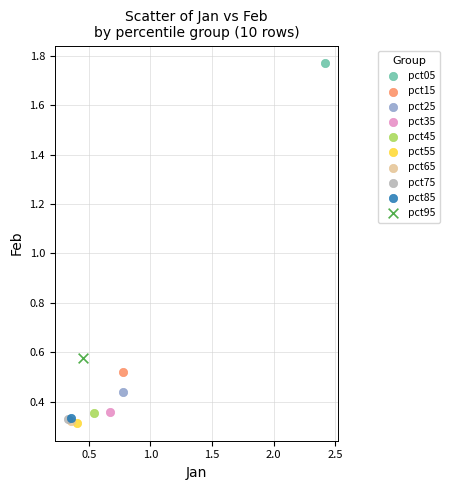

What are all the series names shown in the legend?

pct05, pct15, pct25, pct35, pct45, pct55, pct65, pct75, pct85, pct95